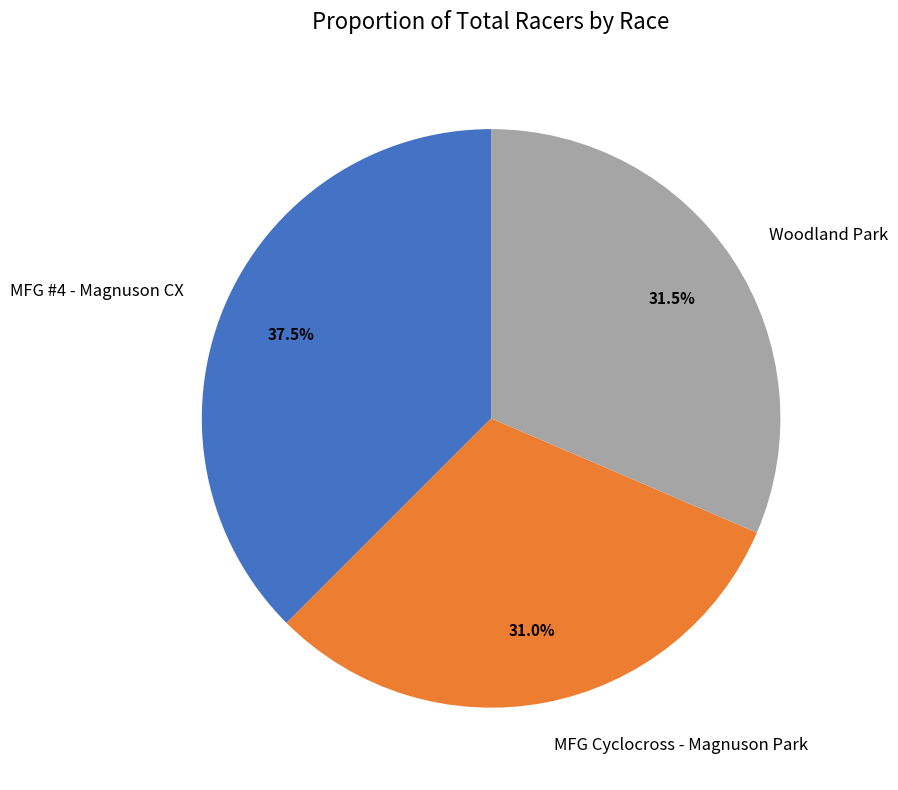

Do Woodland Park and MFG #4 - Magnuson CX together represent more than half of the pie?

Yes